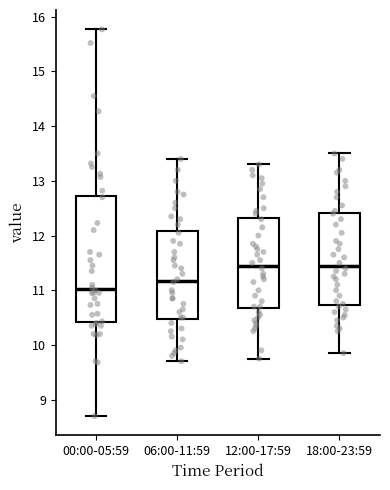

Which box has the lowest median line?

00:00-05:59